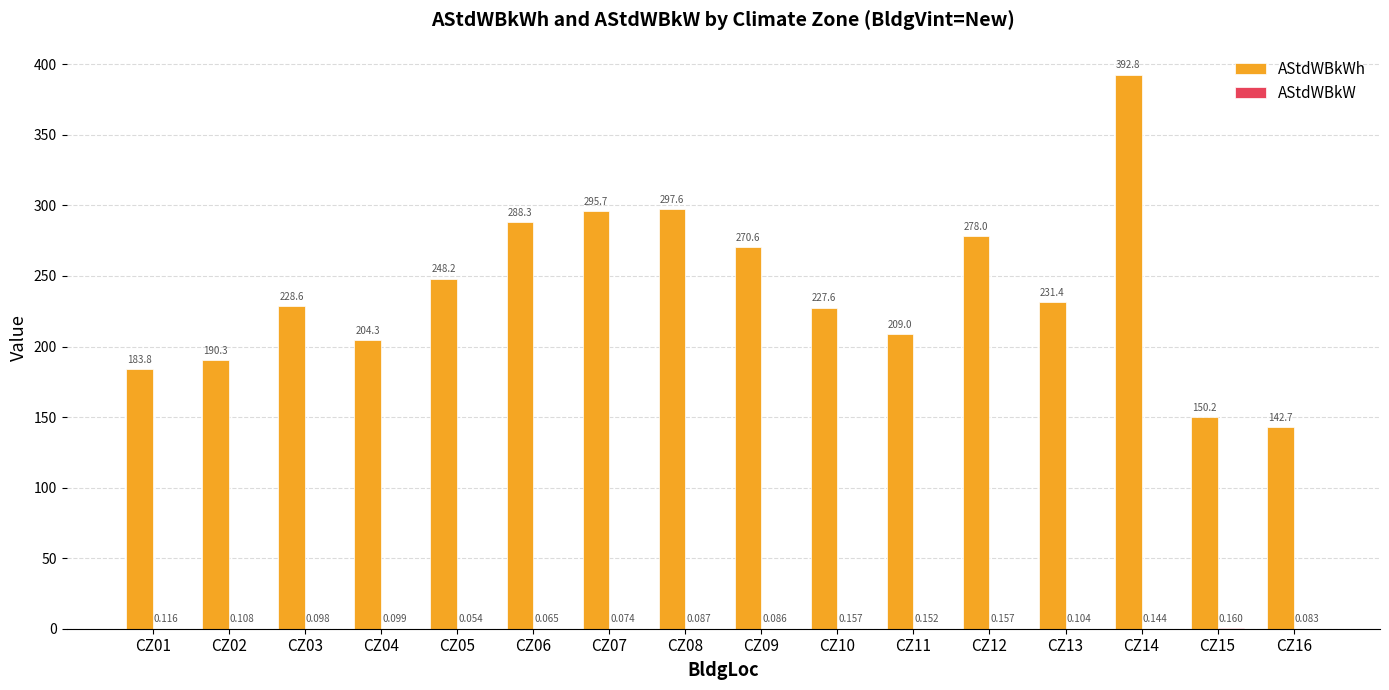

What is the difference between the maximum and minimum values in the AStdWBkW series?

0.1